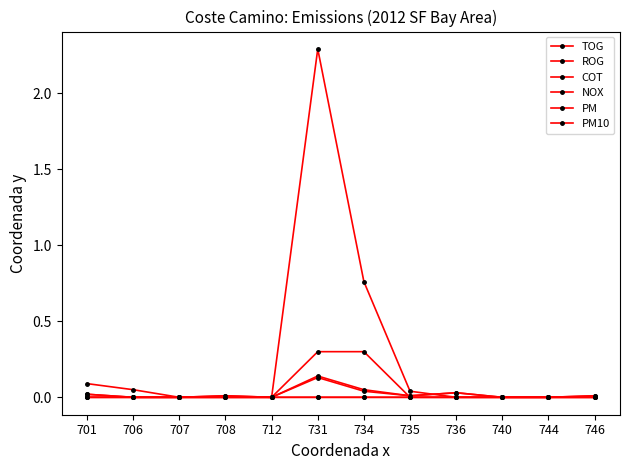

What is the greatest value displayed?

2.3